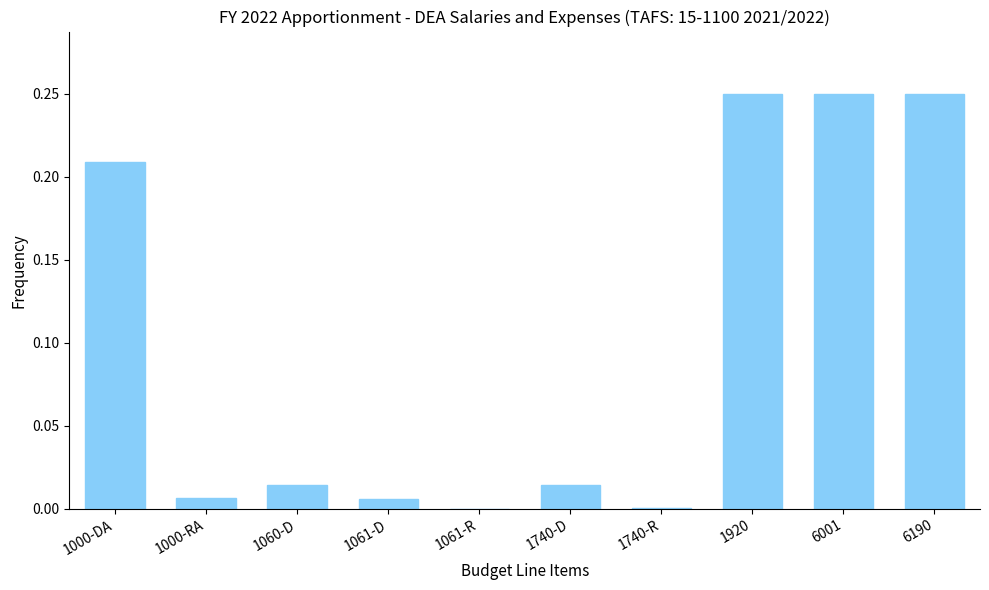

What is the sum of all values?

1.0